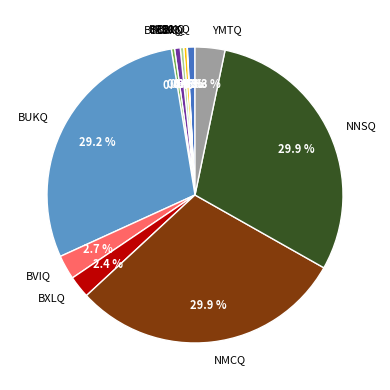

Does NMCQ account for over 50% of the chart?

No